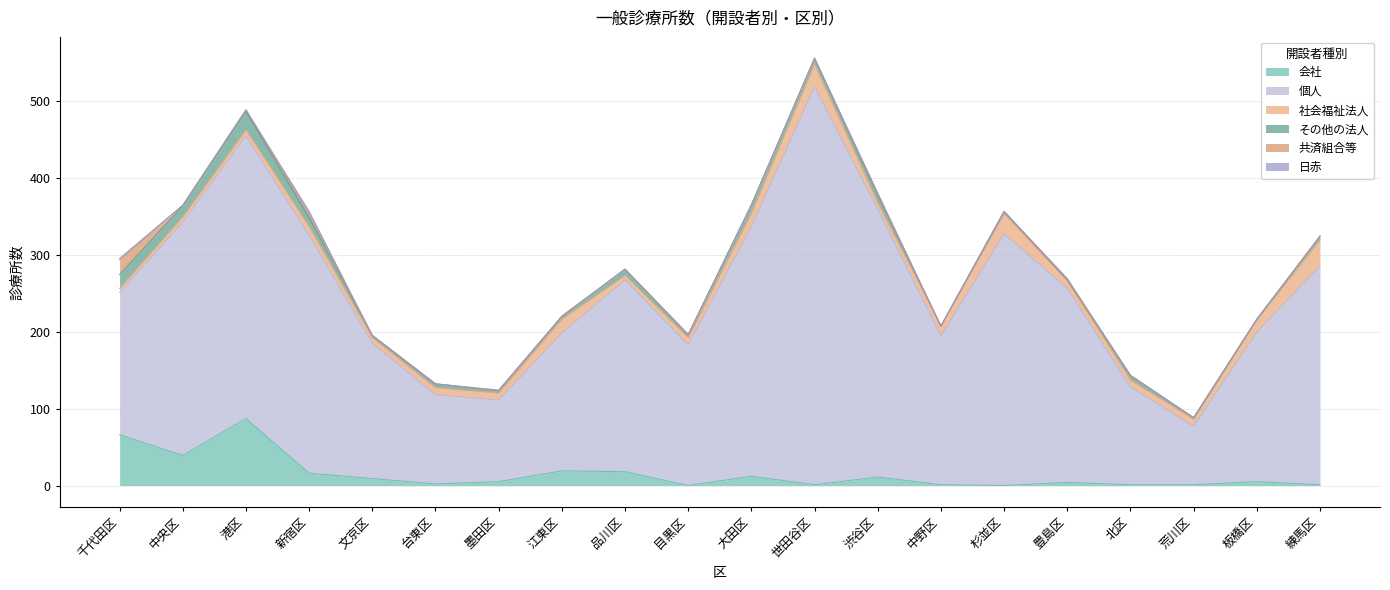

What are all the series names shown in the legend?

会社, 個人, 社会福祉法人, その他の法人, 共済組合等, 日赤